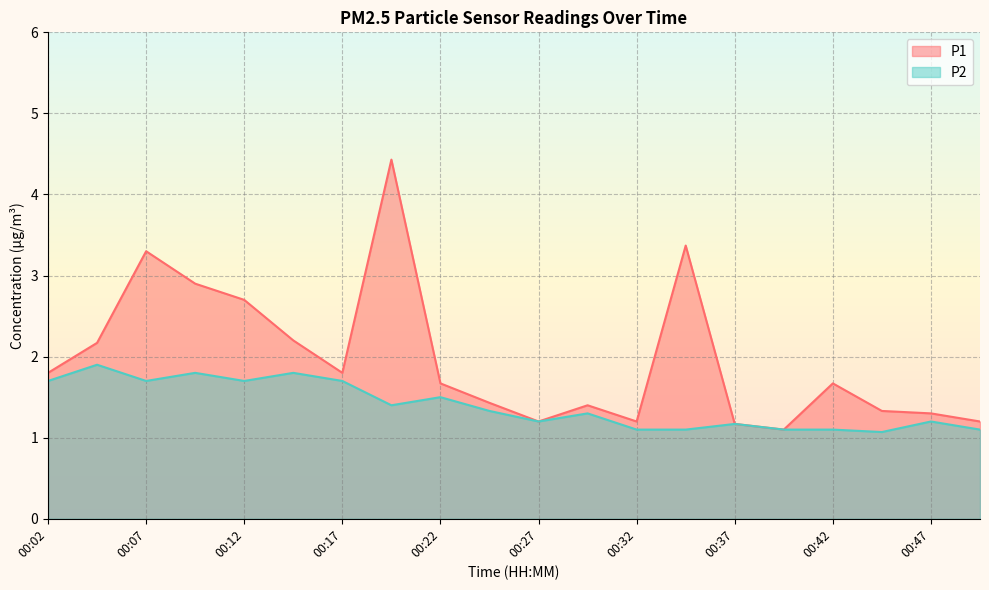

Which category has the lowest value in the P2 series?

00:44